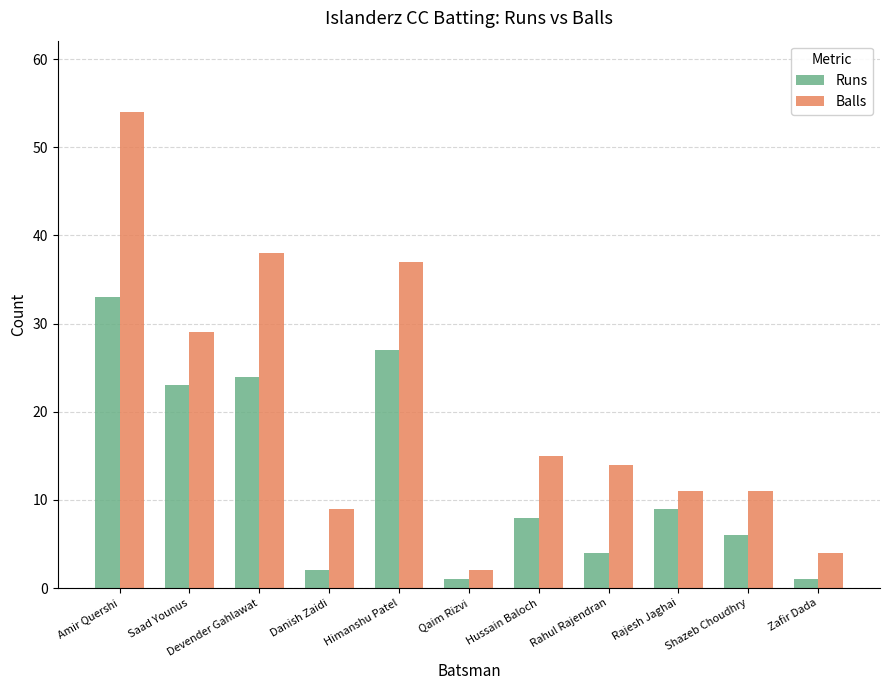

List the series in order of their peak value, highest first.

Balls, Runs